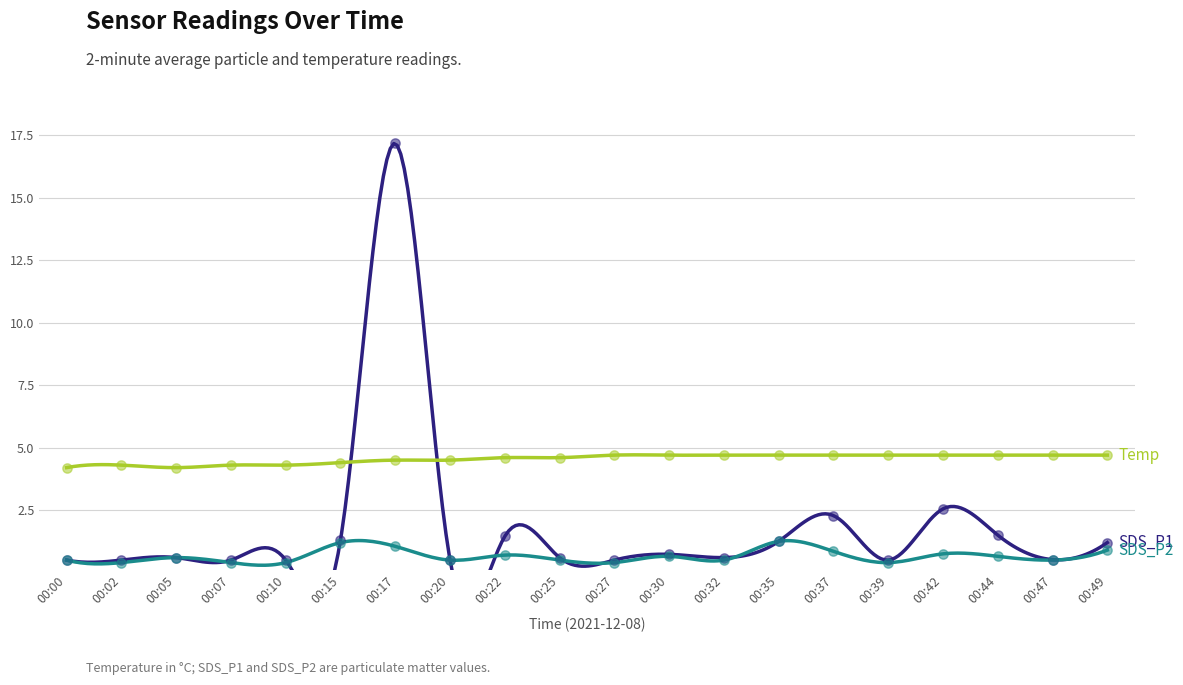

Which series contains the lowest Y value?

SDS_P2